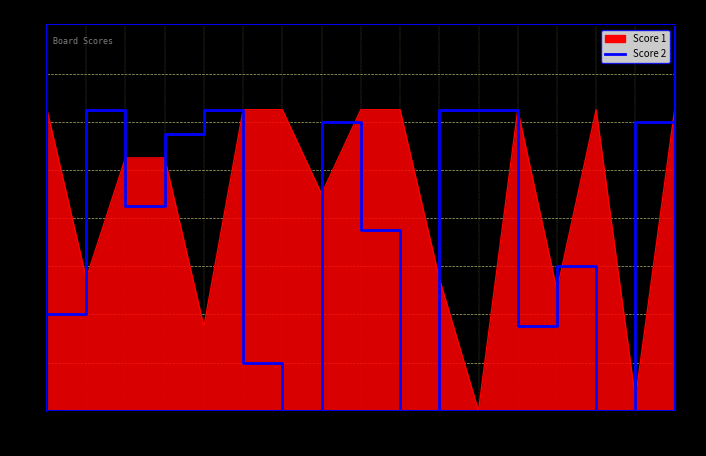

What is the sum of the values at 3 and 7?

17